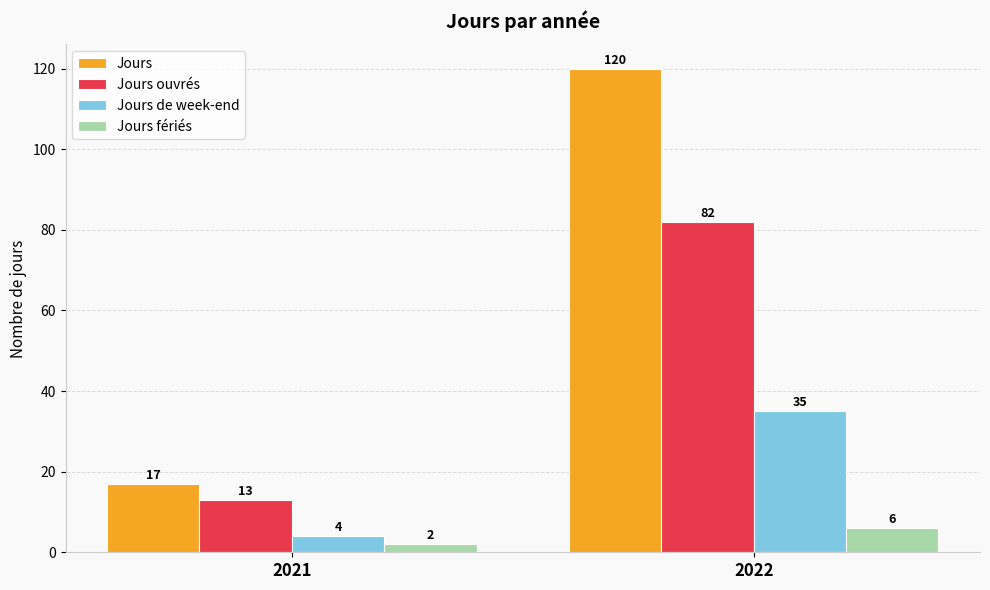

How many groups of bars are there?

2